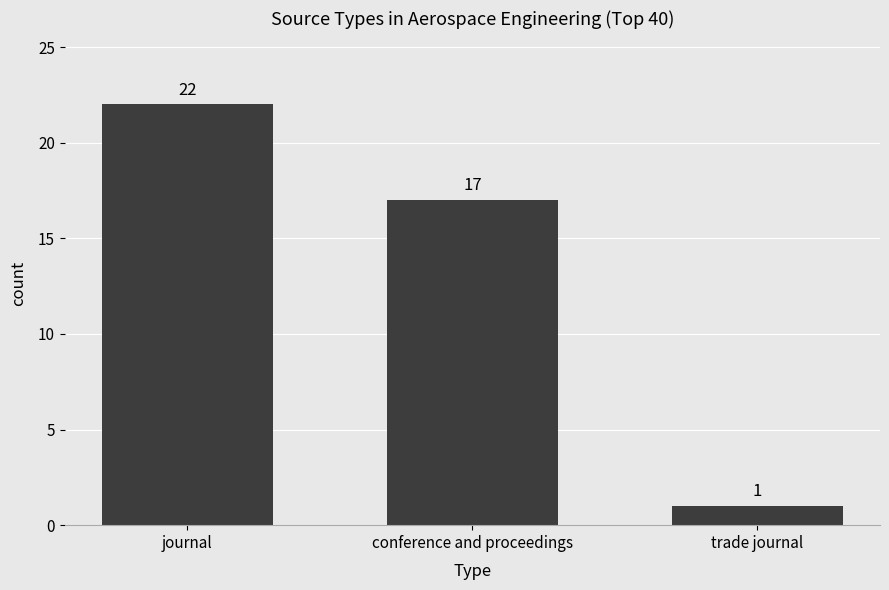

What is the value of the 1st bar from the left?

22